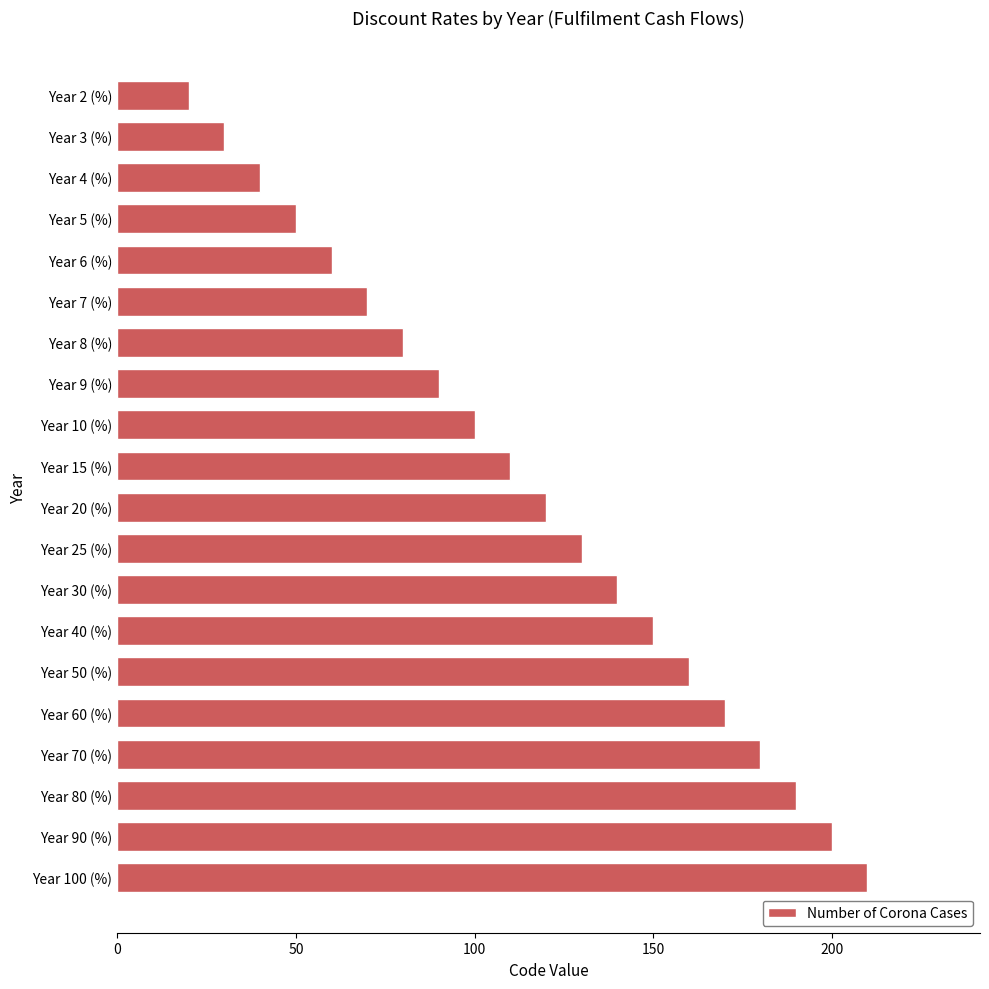

Which has a higher value, Year 15 (%) or Year 20 (%)?

Year 20 (%)